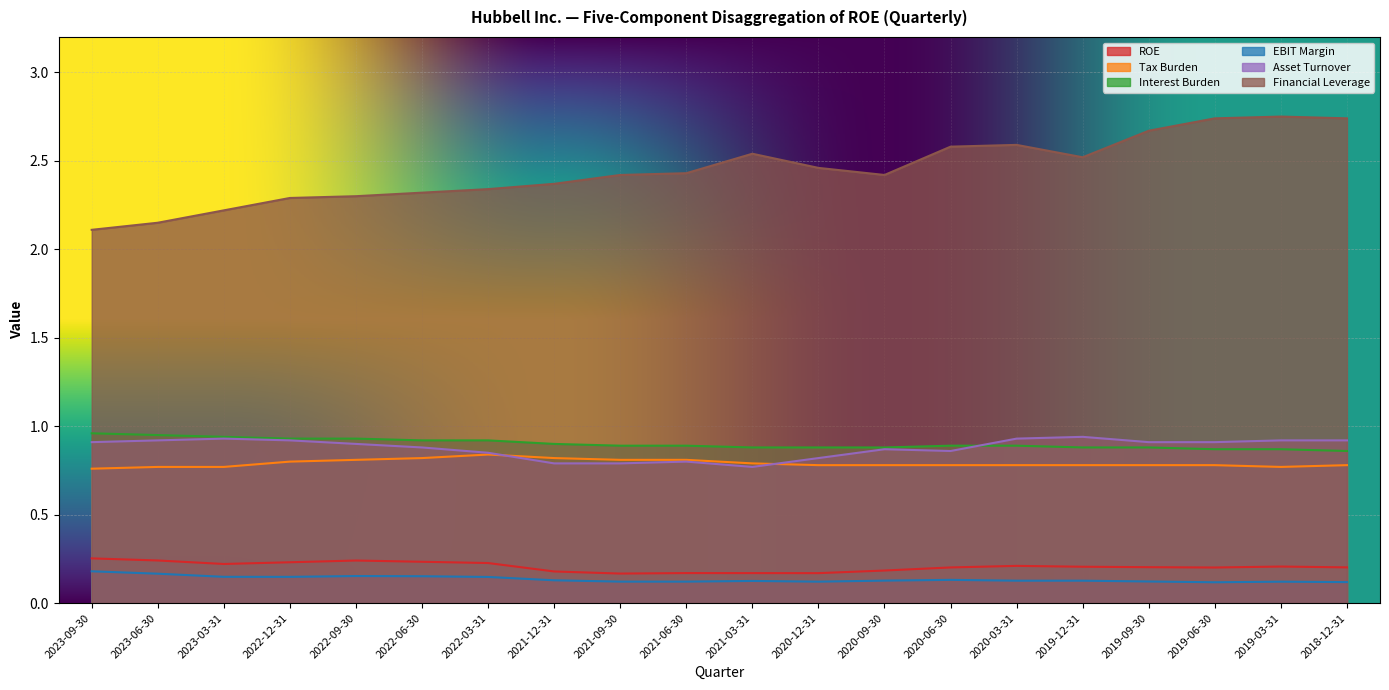

What is the label of the 3rd point from the left?

2023-03-31